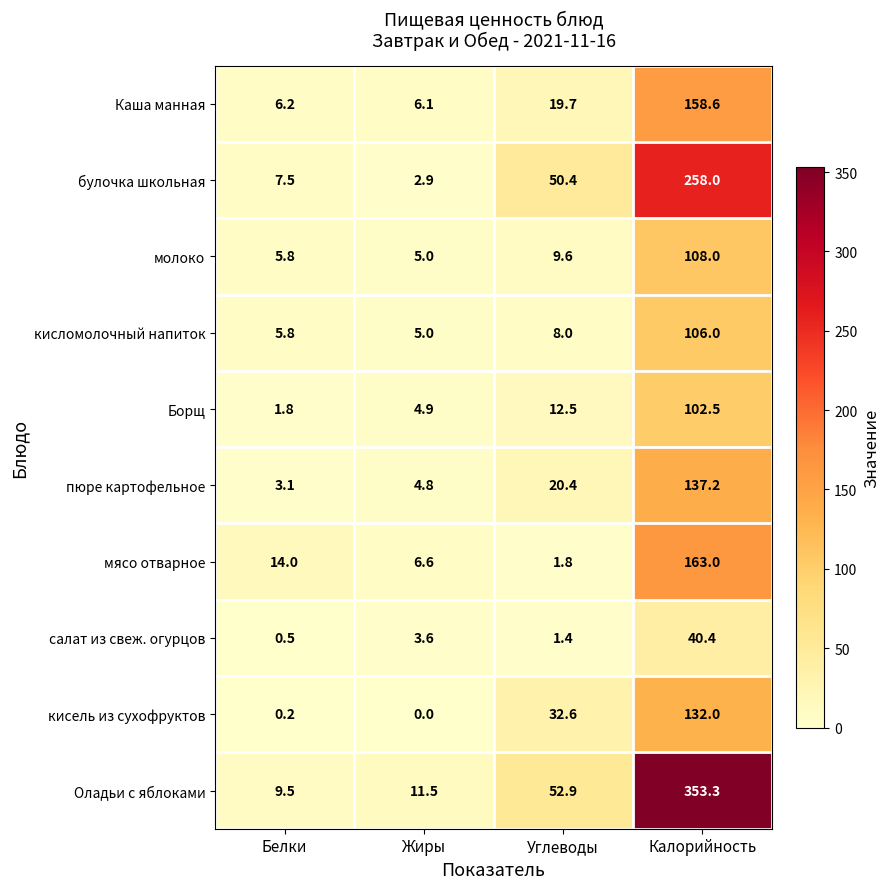

What is the average value of the Оладьи с яблоками series?

106.8